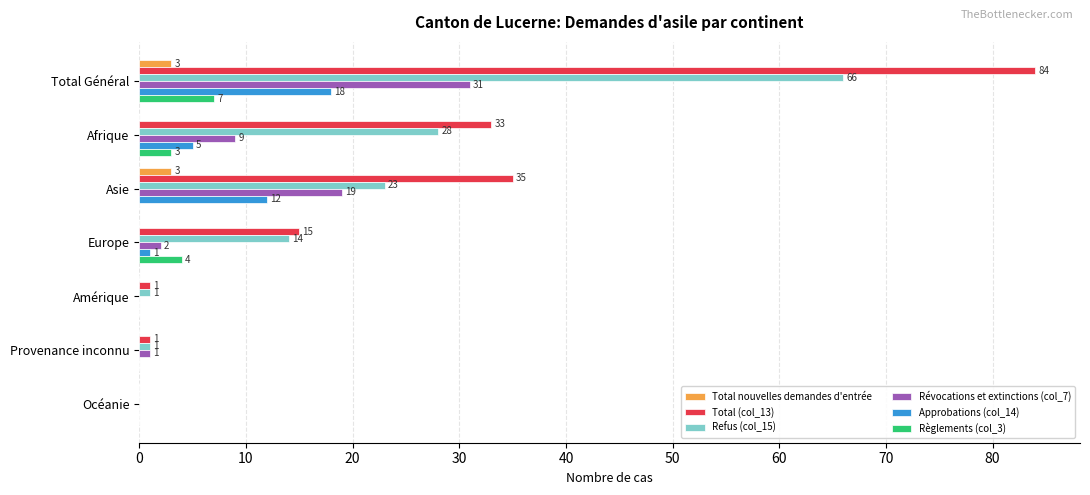

What is the maximum value shown in the chart?

84